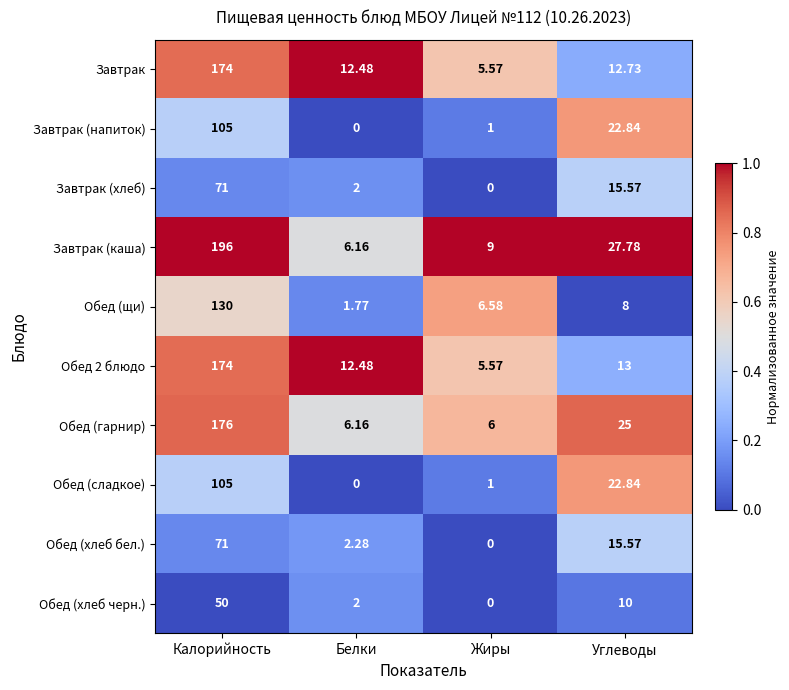

How many data points in Завтрак (каша) are above 27?

2